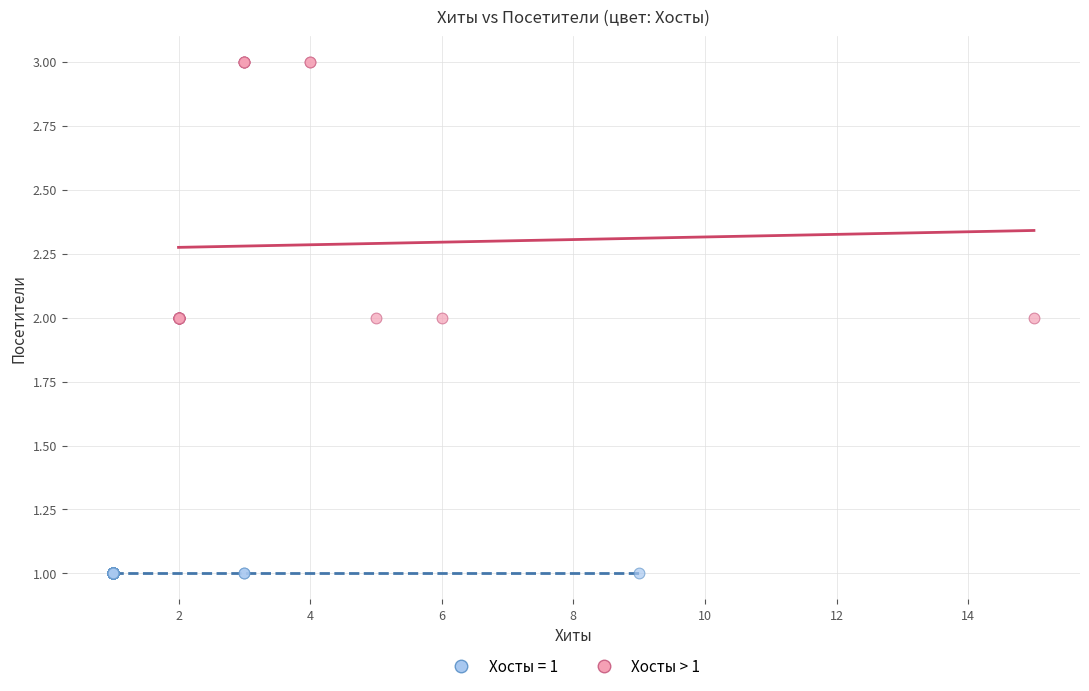

Which series reaches the minimum Y coordinate?

Хосты = 1